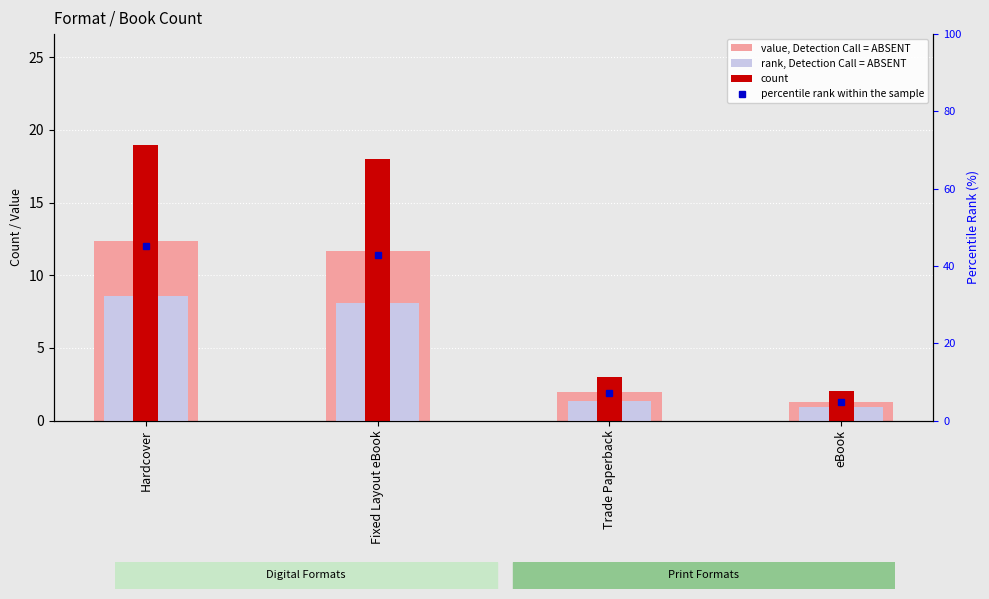

What is the minimum value for value, Detection Call = ABSENT?

1.3